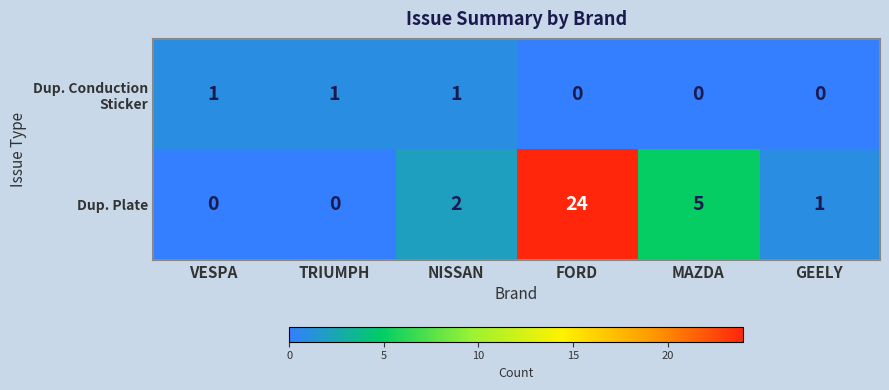

Which series has the largest range (max minus min)?

Dup. Plate